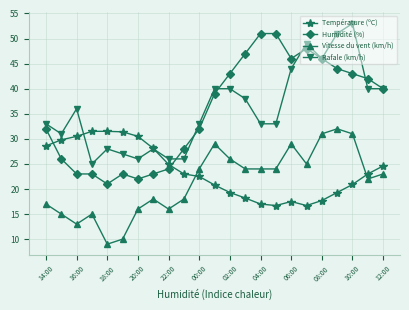

How many lines are shown in the chart?

4